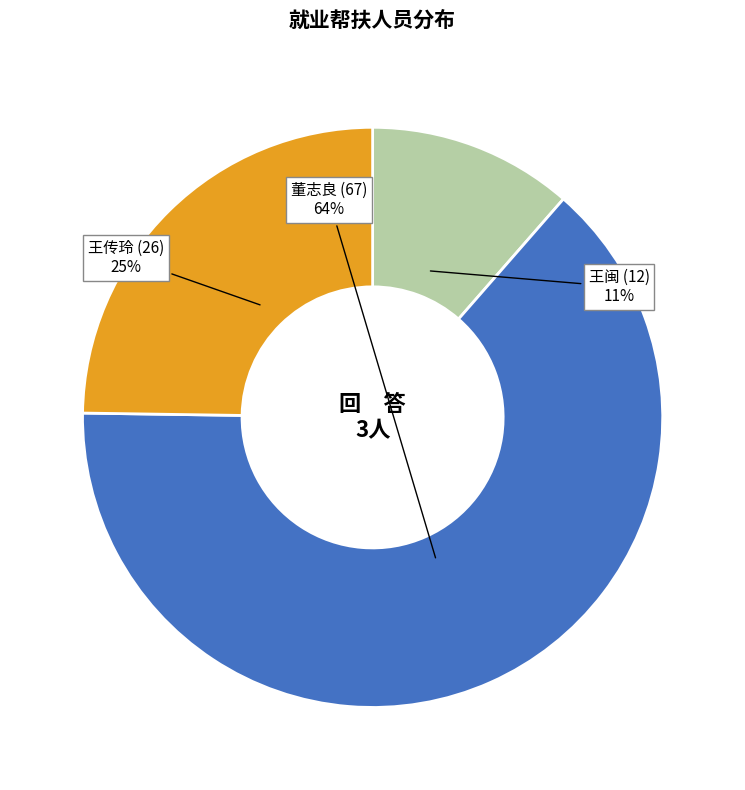

Do 王闽 (12) and 王传玲 (26) together represent more than half of the pie?

No